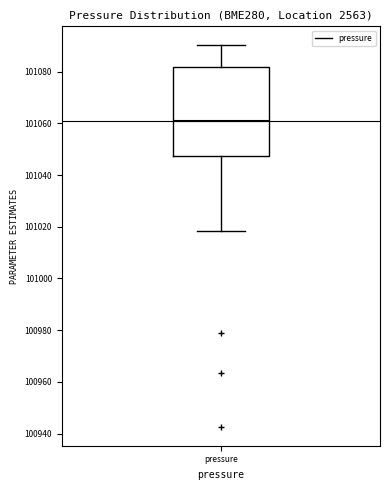

Read this box plot against the y-axis: the position of the median line, the range covered by the box, and the ends of both whiskers. The values are not printed on the chart, so give them approximately, as read against the axis.

median 101060, box 101048 to 101082, whiskers 101018 to 101090